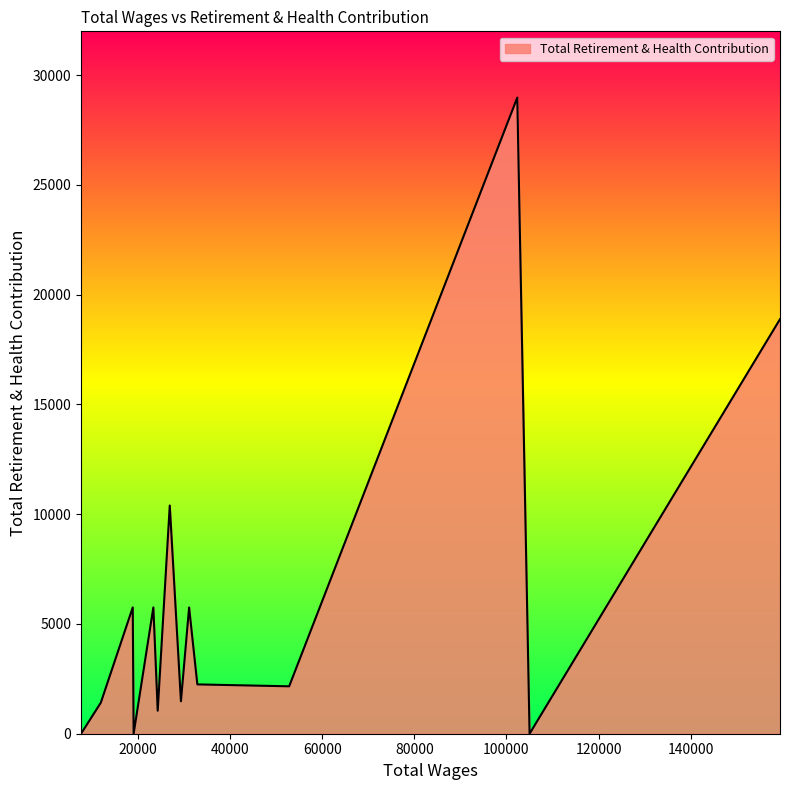

What is the greatest value displayed?

28981